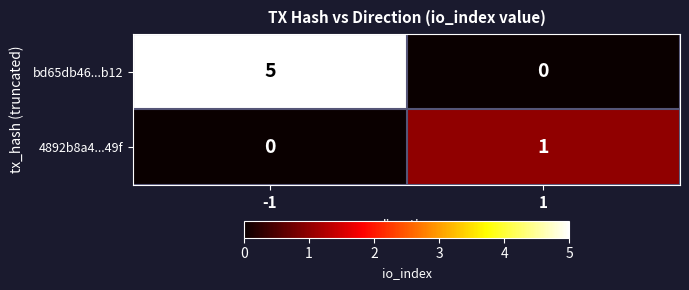

The bd65db46...b12 series shows 5 at -1. True or false?

True